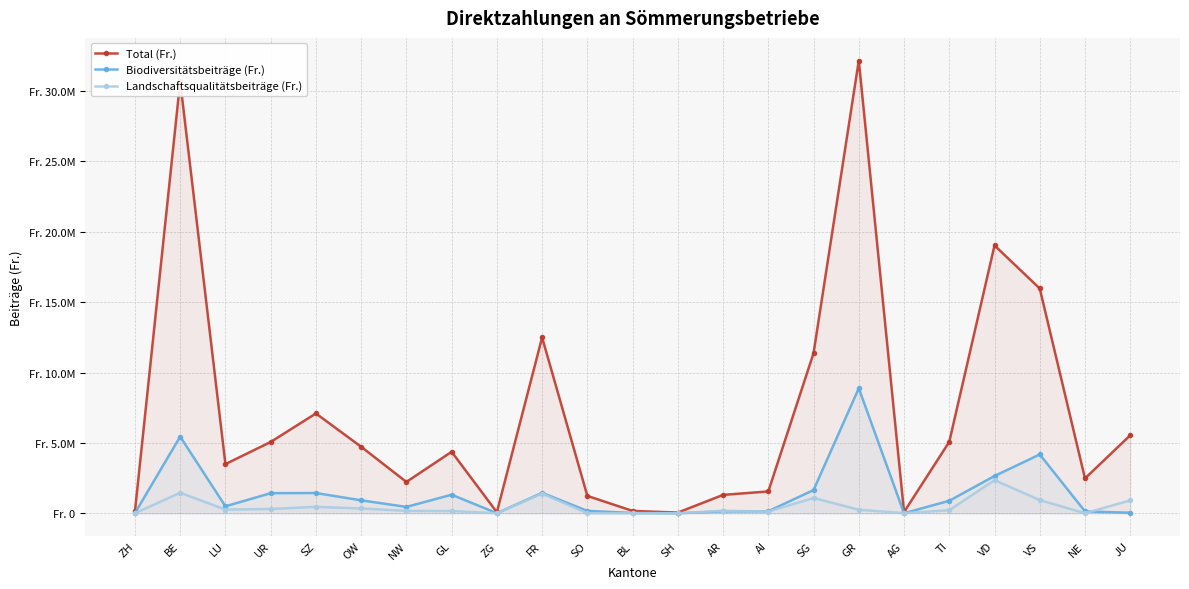

At how many categories does at least one series exceed 21518617?

2